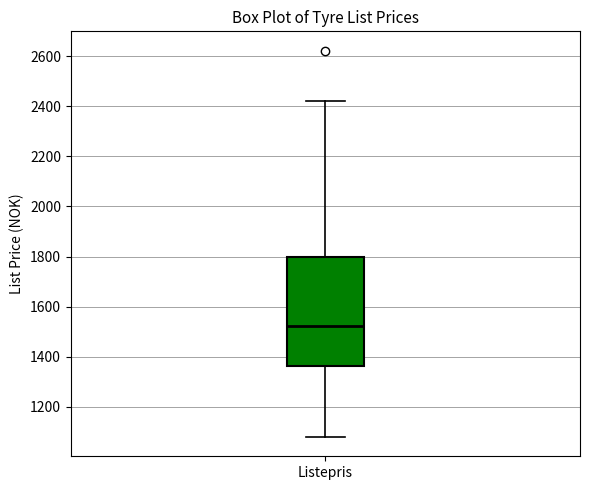

Transcribe this box plot: give where the median line is, the range the box spans, and where the two whiskers end, as read against the y-axis. The values are not printed on the chart, so give them approximately, as read against the axis.

median 1520, box 1360 to 1800, whiskers 1080 to 2420